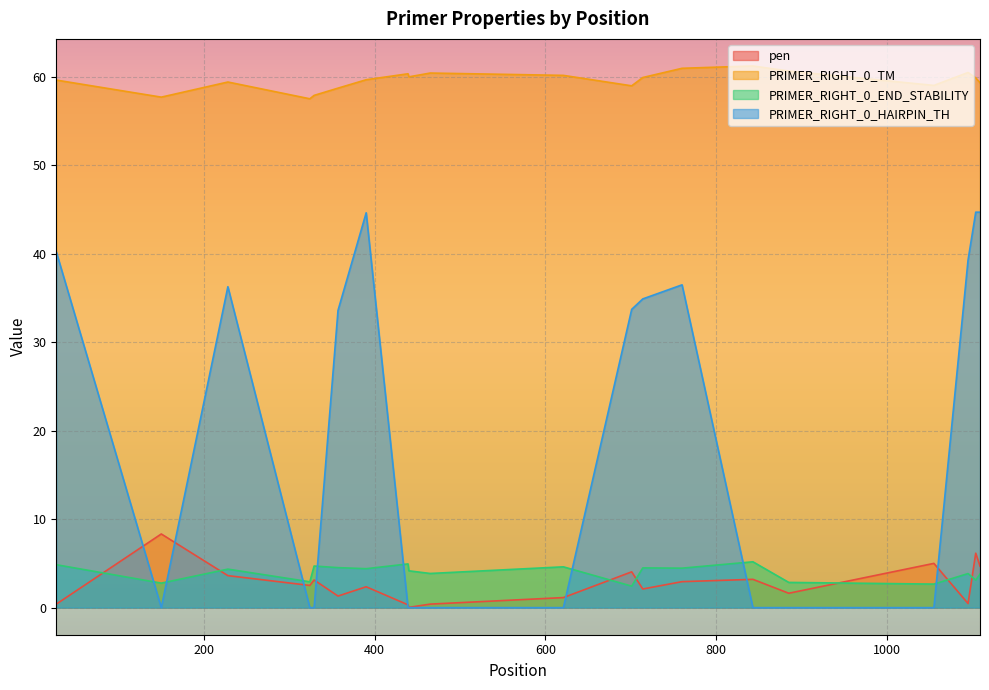

Rank the series at 150 from lowest to highest value.

PRIMER_RIGHT_0_HAIRPIN_TH, PRIMER_RIGHT_0_END_STABILITY, pen, PRIMER_RIGHT_0_TM